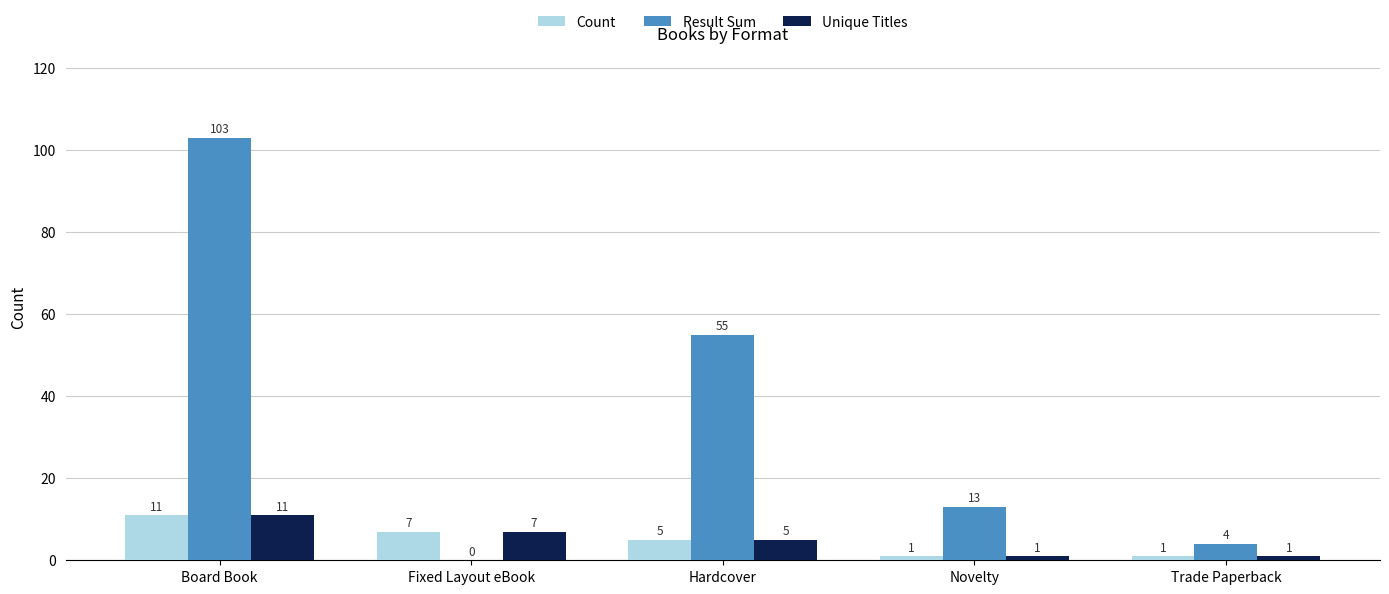

Is it true that Result Sum equals 22 at Novelty?

False